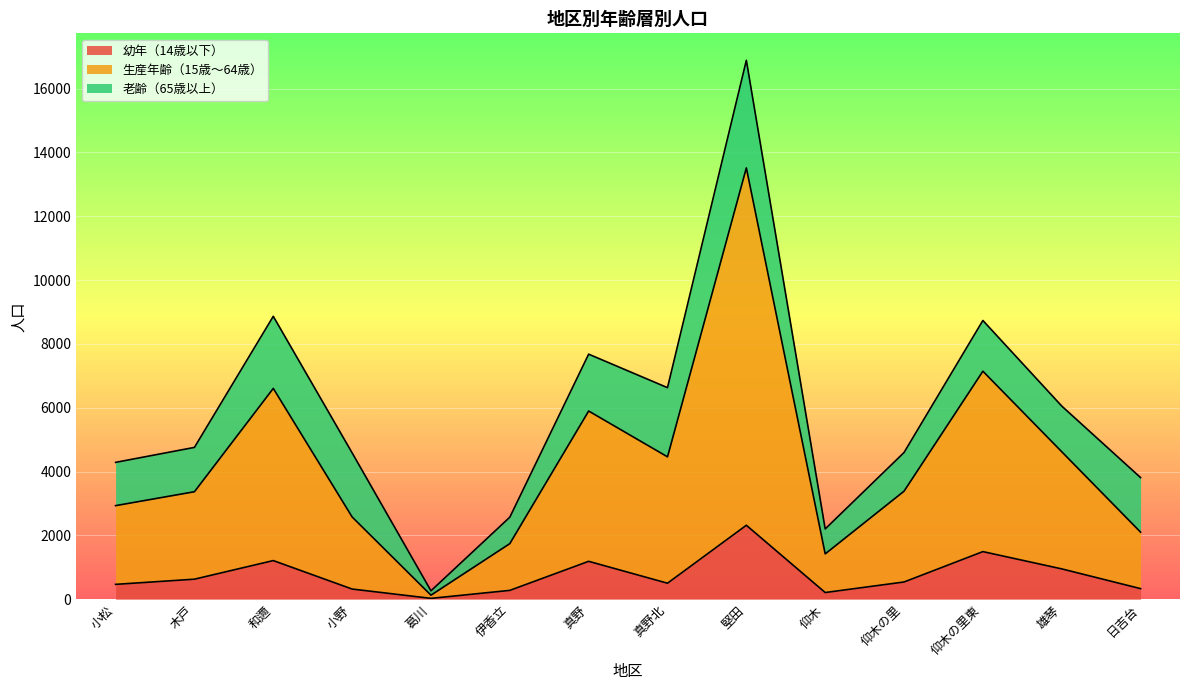

What is the difference between the 幼年（14歳以下） values at 真野北 and 雄琴?

449